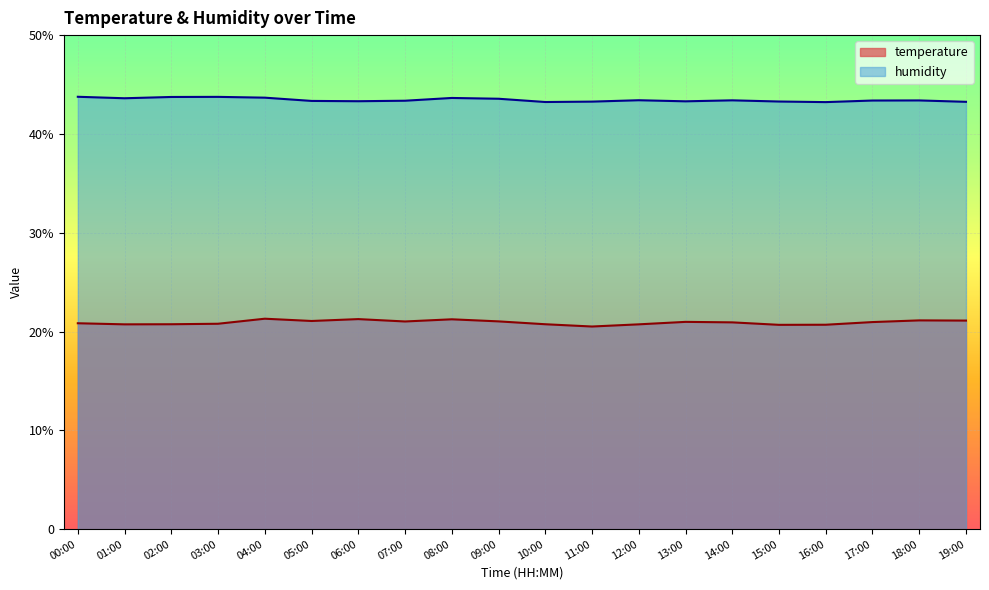

At which category does temperature reach its first local valley?

01:00